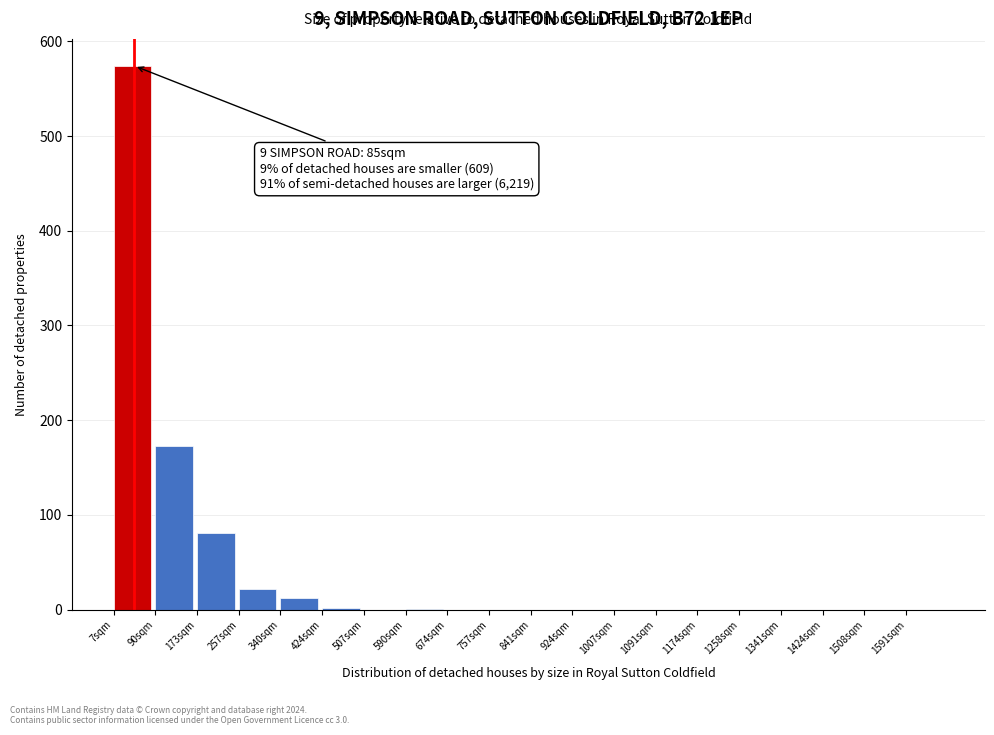

Which range on the x-axis has the tallest bar?

10 to 90